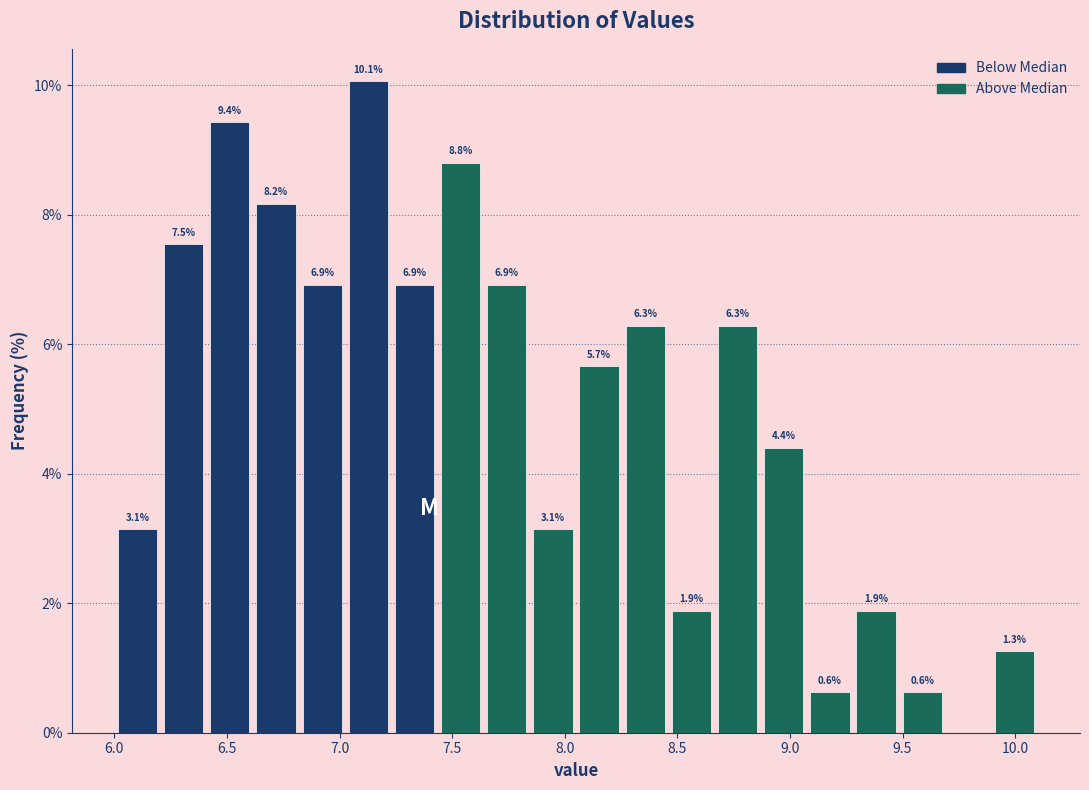

Over which range of the x-axis is the bar tallest?

7.025 to 7.230